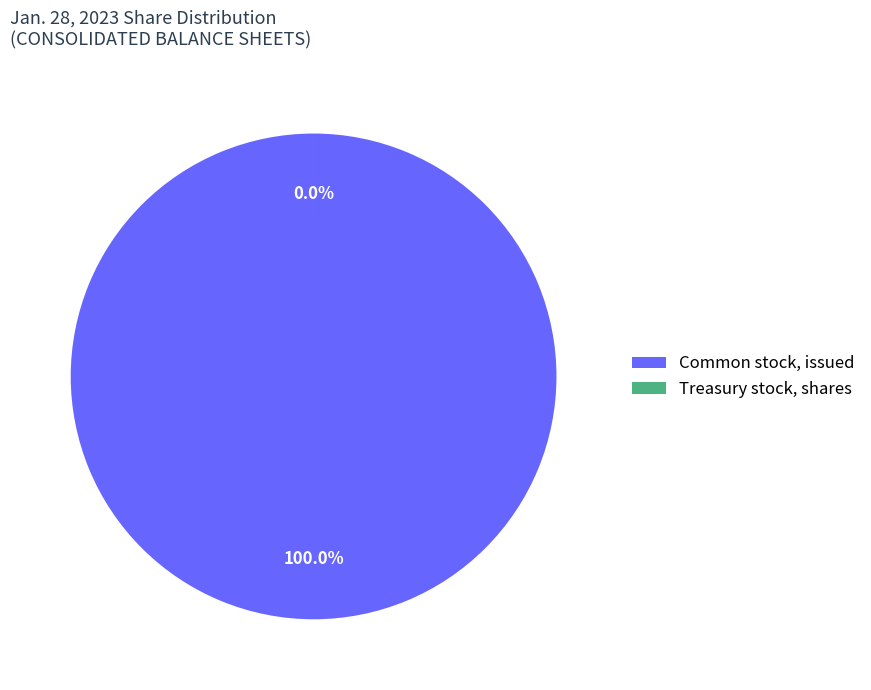

What is the total percentage of Common stock, issued and Treasury stock, shares?

100.0%